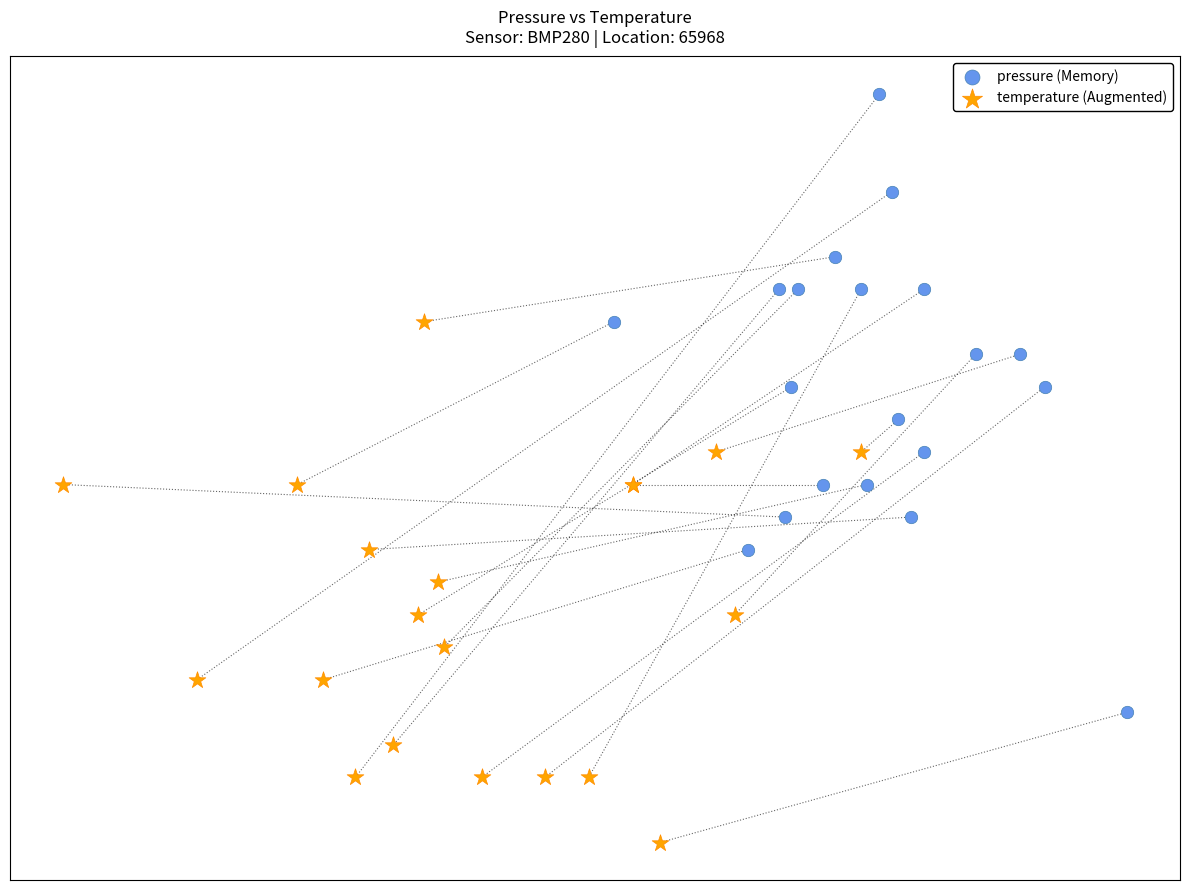

Which series reaches the maximum Y coordinate?

pressure (Memory)